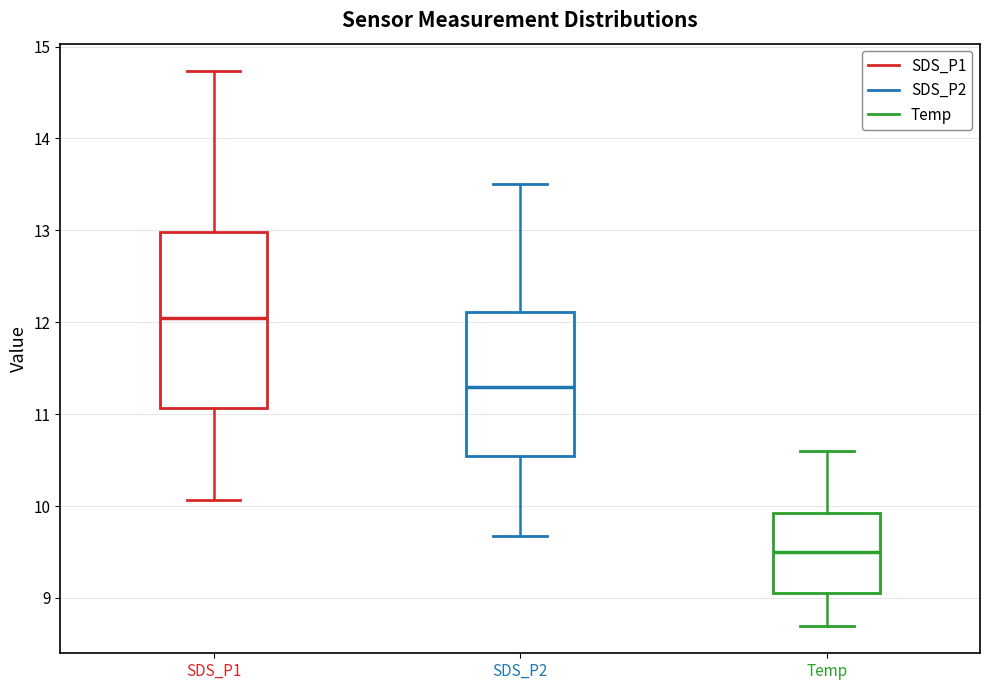

Reading left to right, read every box against the y-axis: the position of its median line, the range the box covers, and the ends of its whiskers. The values are not printed on the chart, so give them approximately, as read against the axis.

SDS_P1: median 12.1, box 11.1 to 13.0, whiskers 10.1 to 14.7
SDS_P2: median 11.3, box 10.5 to 12.1, whiskers 9.7 to 13.5
Temp: median 9.5, box 9.1 to 9.9, whiskers 8.7 to 10.6